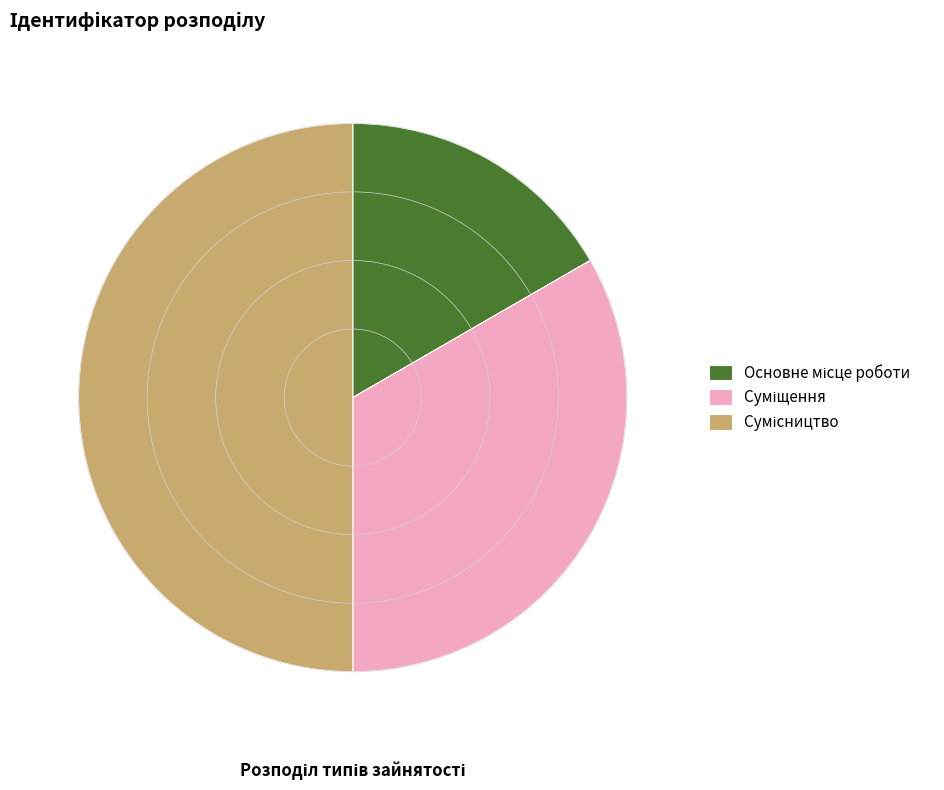

To the nearest percent, what portion does Суміщення represent?

33%